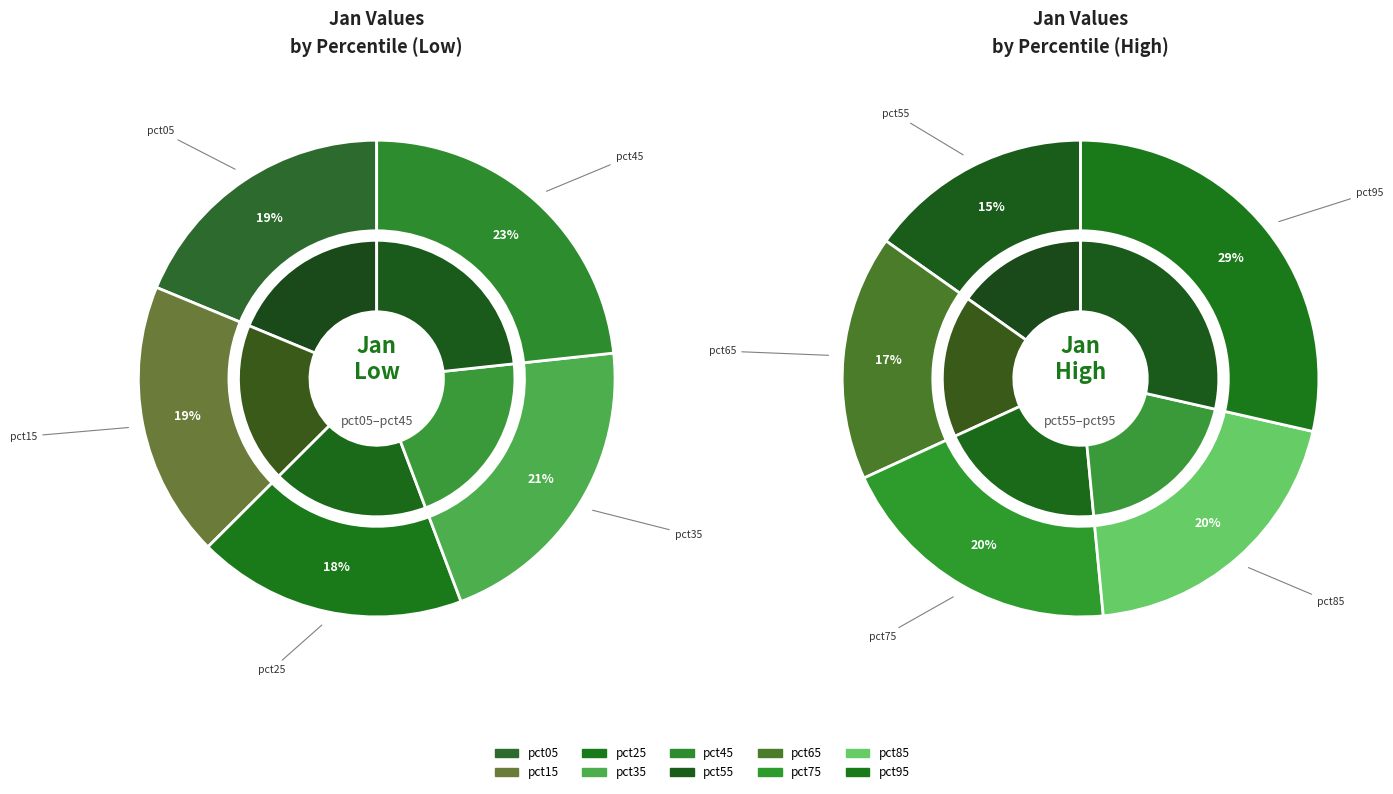

True or false: pct45 accounts for 2% of the total.

False